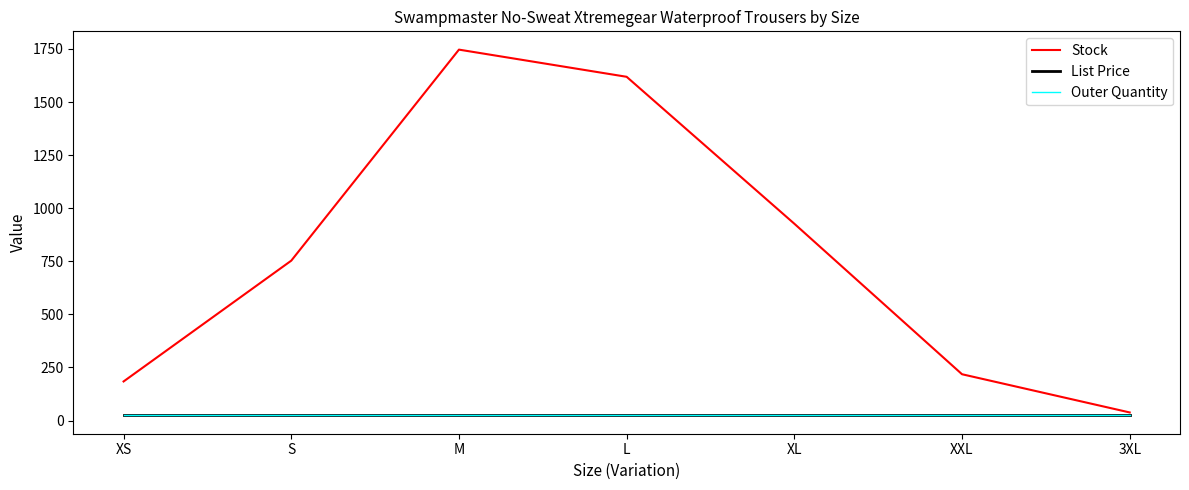

How many lines are shown in the chart?

3